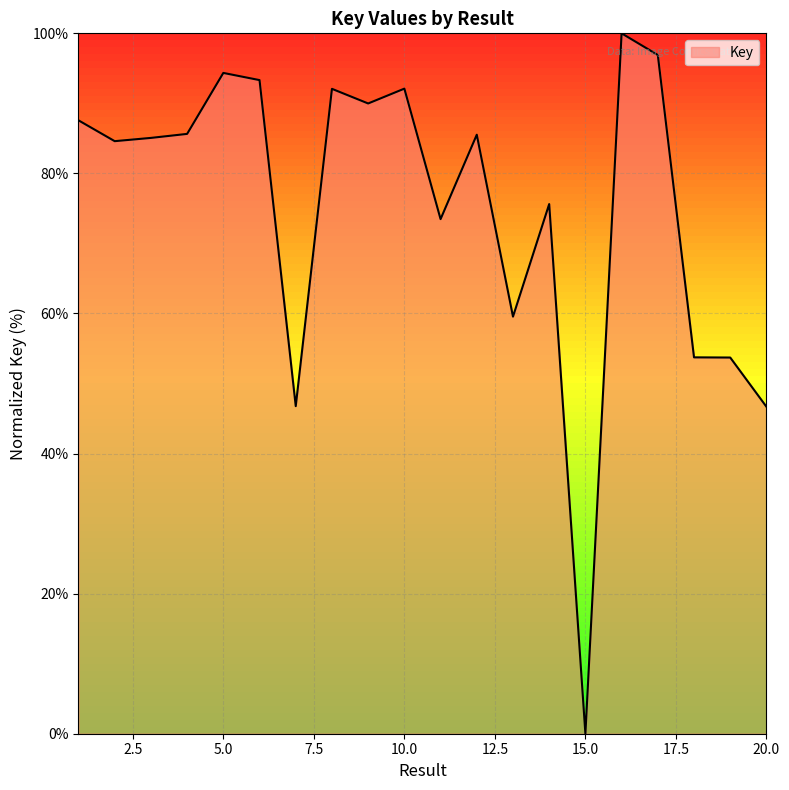

How many values are above zero?

19